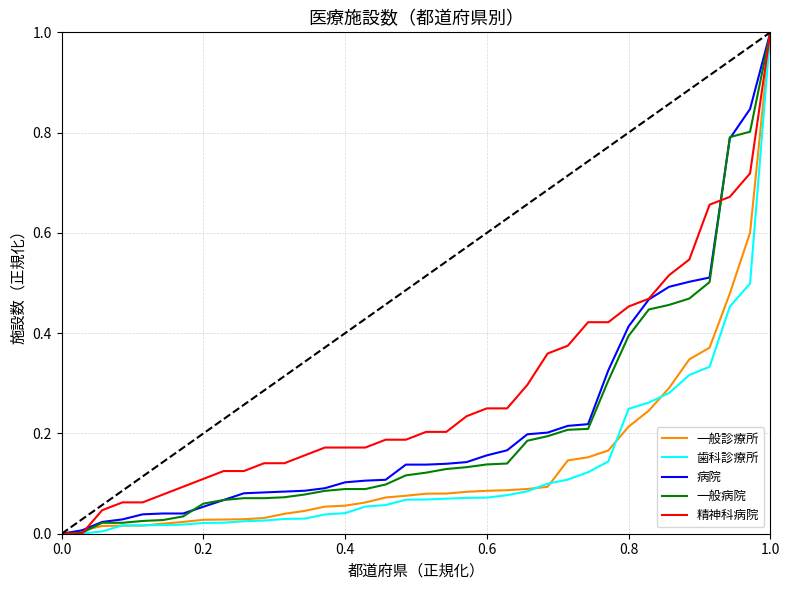

What is the difference between the maximum and second lowest values in the 歯科診療所 series?

1.0